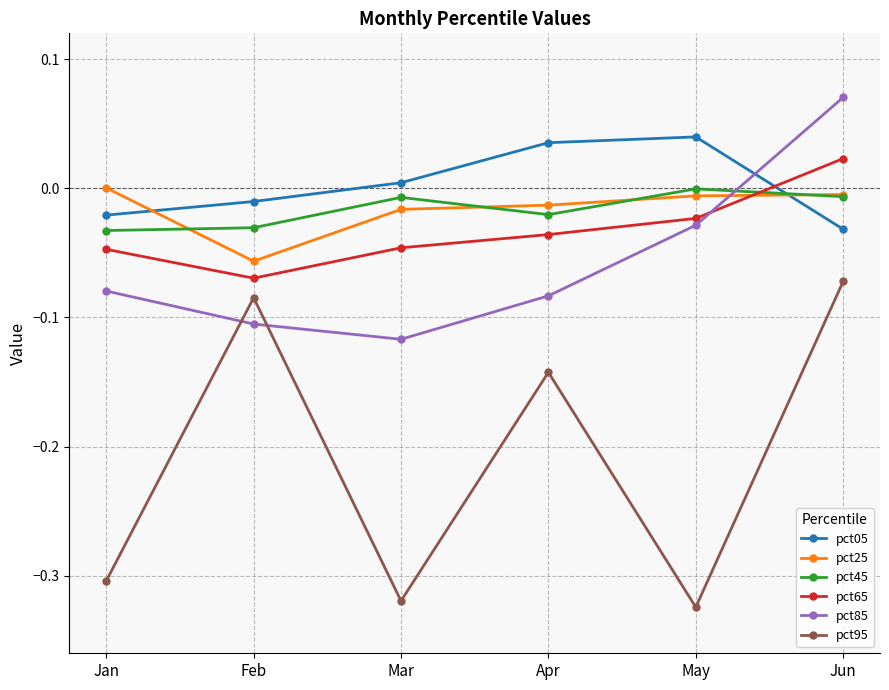

At which category does the chart reach its peak across all series?

Jun